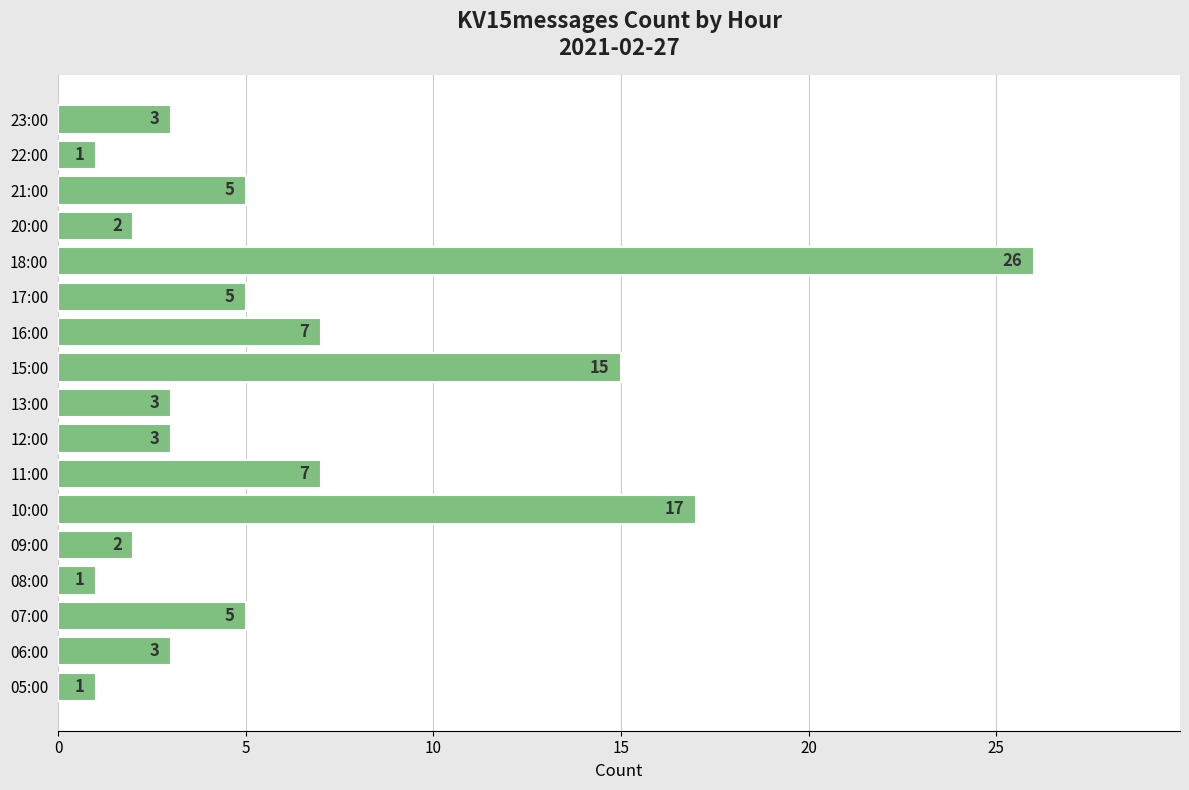

What is the maximum value shown in the chart?

26